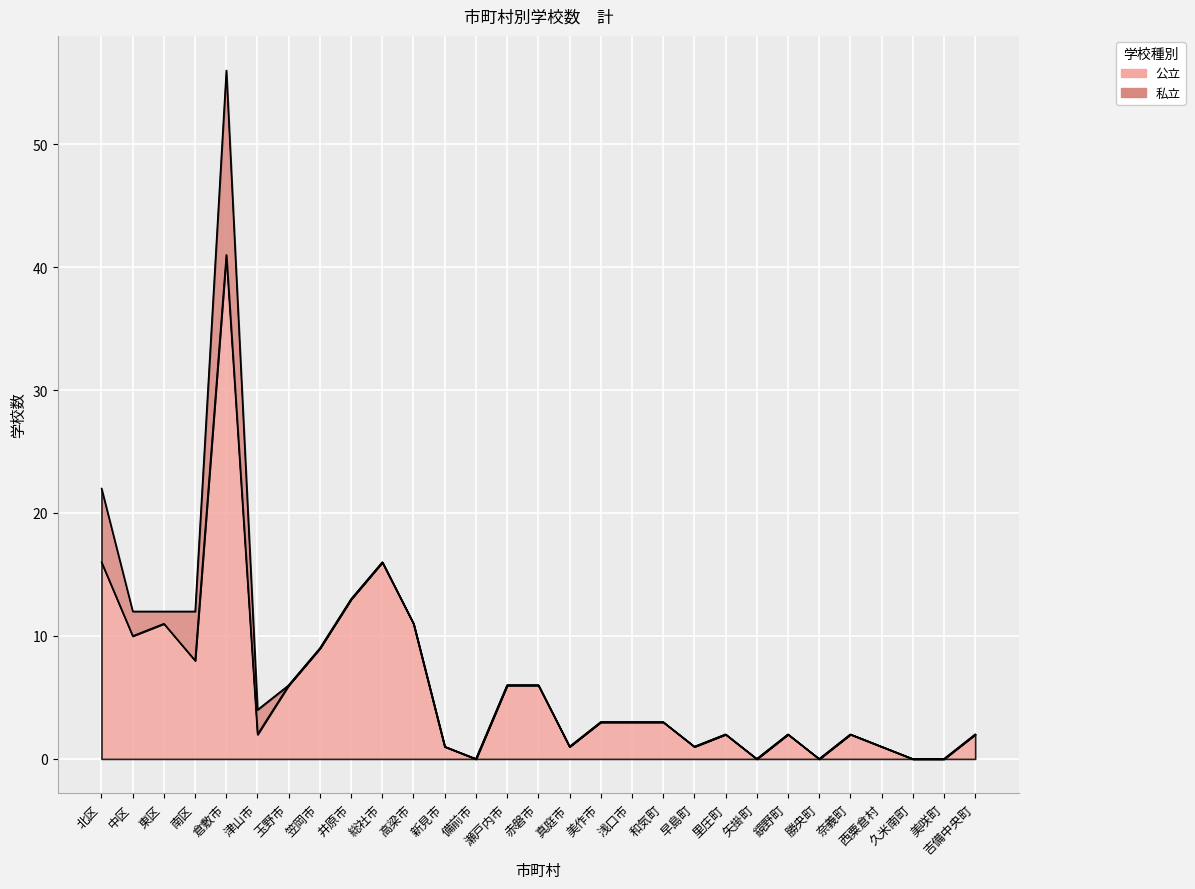

The chart shows a value of 2 at 吉備中央町. True or false?

True